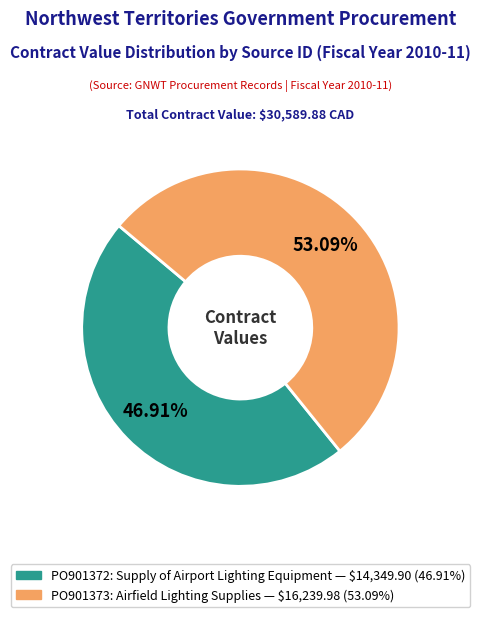

How many segments does this pie chart have?

2